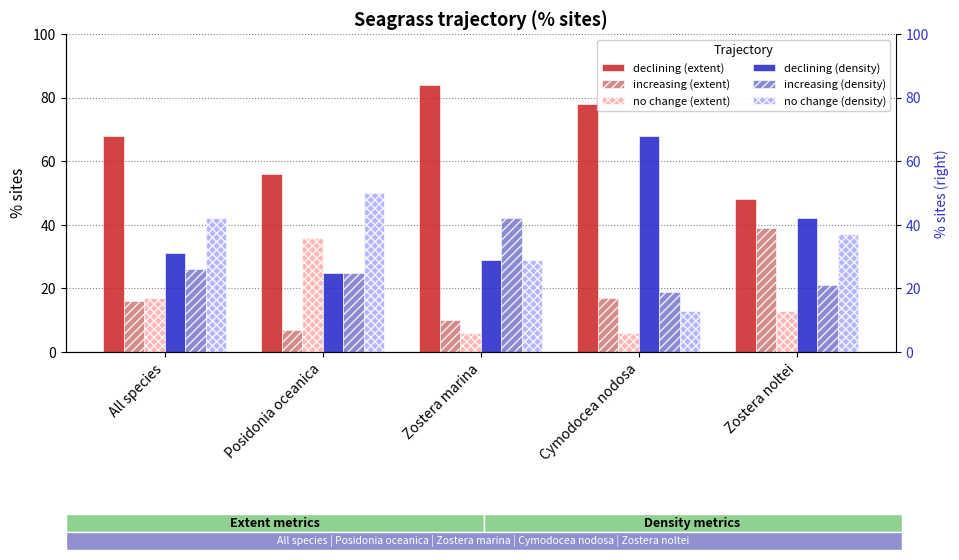

What position from the right is Zostera noltei?

1